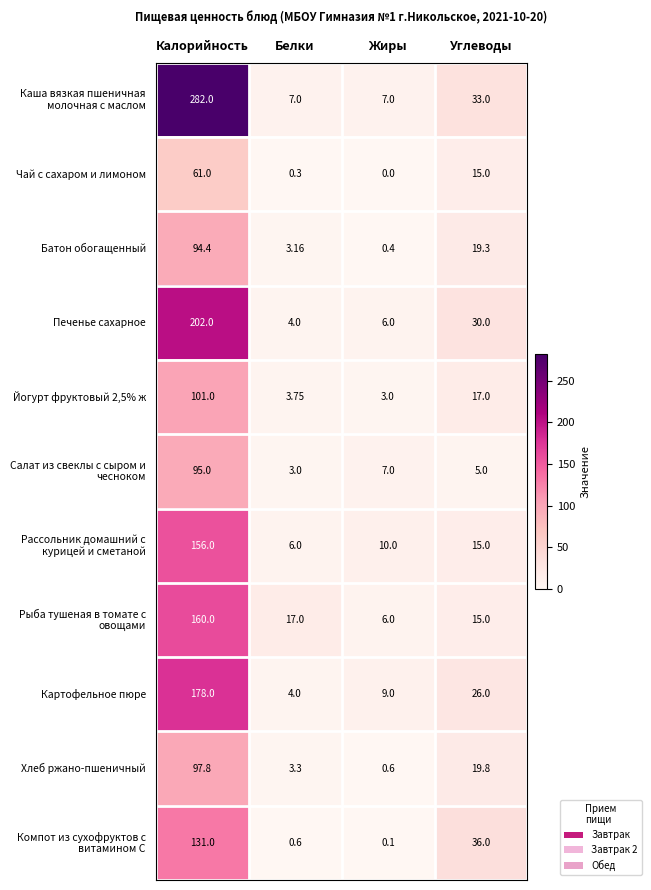

At which label is Батон обогащенный closest to 47?

Углеводы